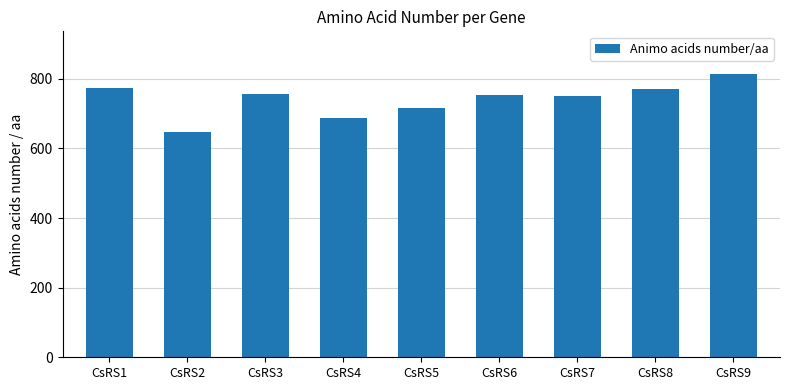

At which category does the chart reach its peak across all series?

CsRS9